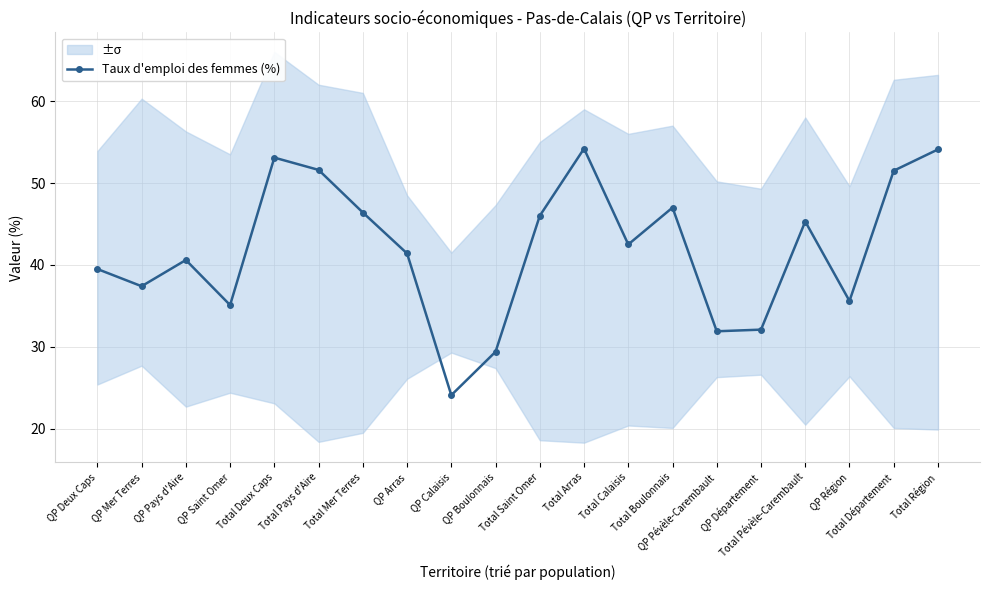

Which has a higher value, Total Pays d'Aire or QP Arras?

Total Pays d'Aire